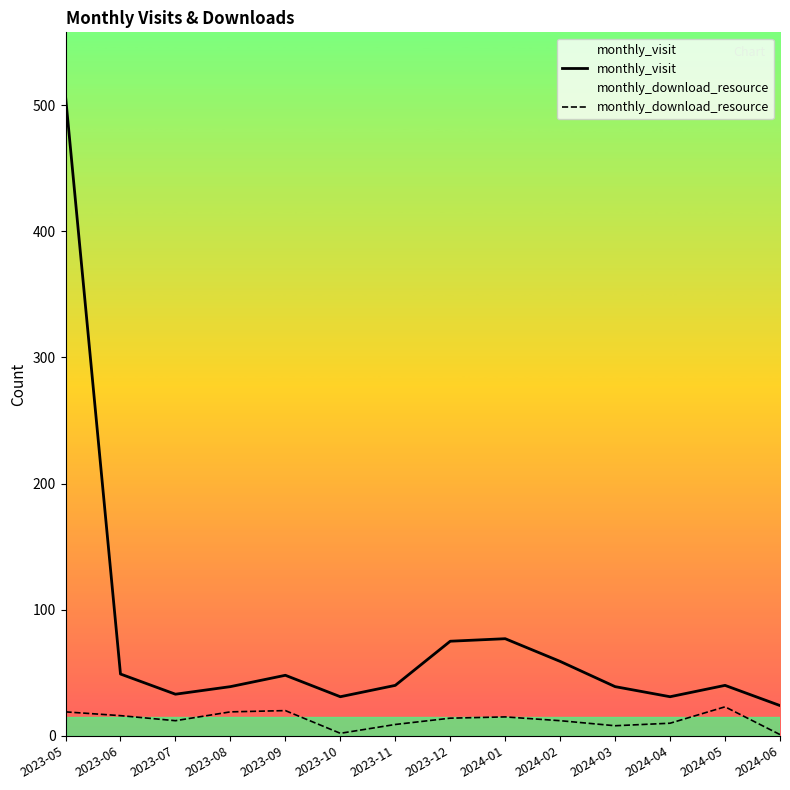

Between 2023-10 and 2023-11, which series saw the biggest shift?

monthly_visit